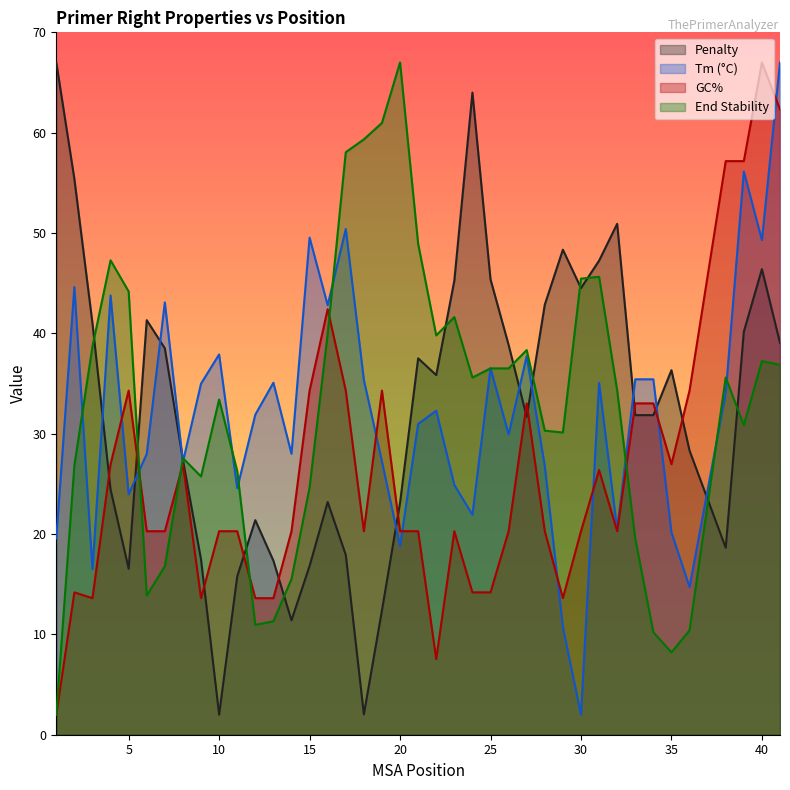

At which category is the sum across all series the highest?

41